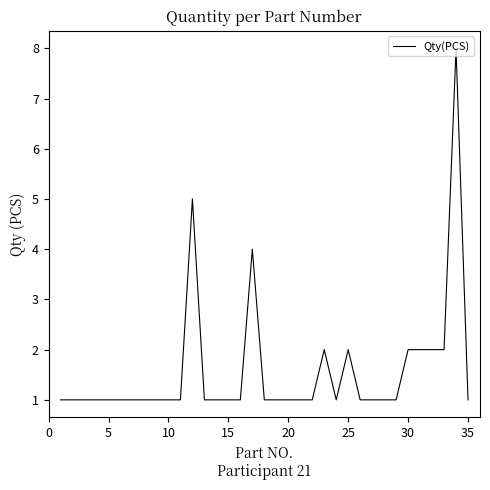

Reading left to right, what are all the values shown in this chart?

1	1	1	1	1	1	1	1	1	1	1	5	1	1	1	1	4	1	1	1	1	1	2	1	2	1	1	1	1	2	2	2	2	8	1